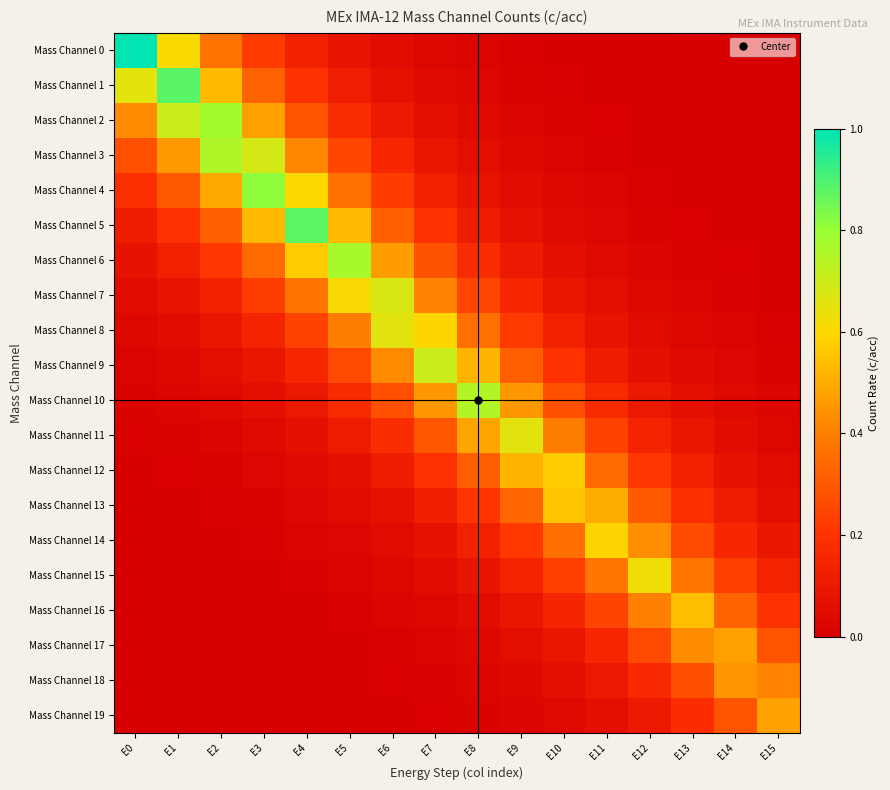

Between E10 and E2, which is larger?

E2